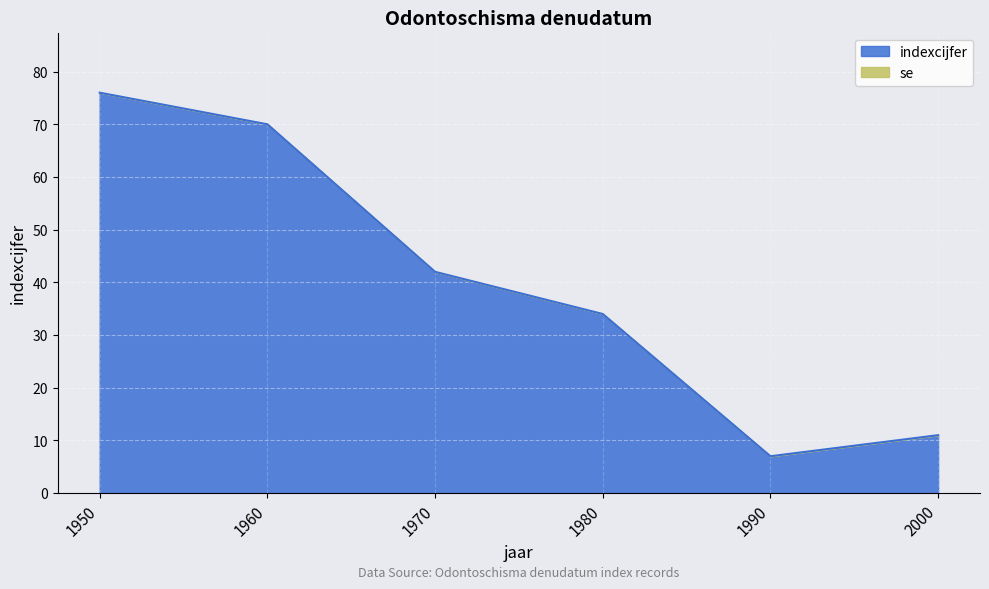

At which label does the data first exceed 42?

1950